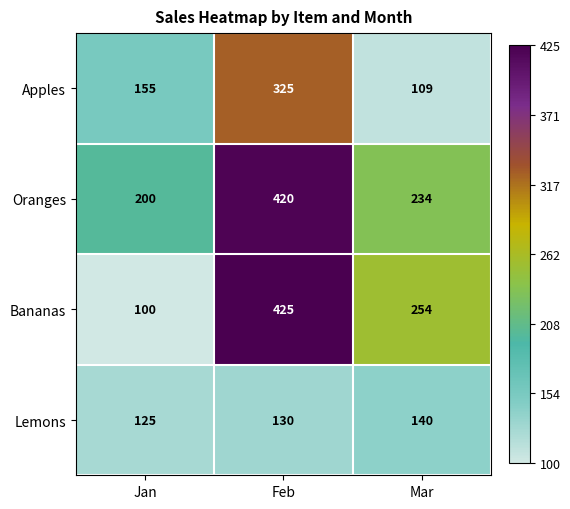

List the labels in order of Lemons value, smallest first.

Jan, Feb, Mar